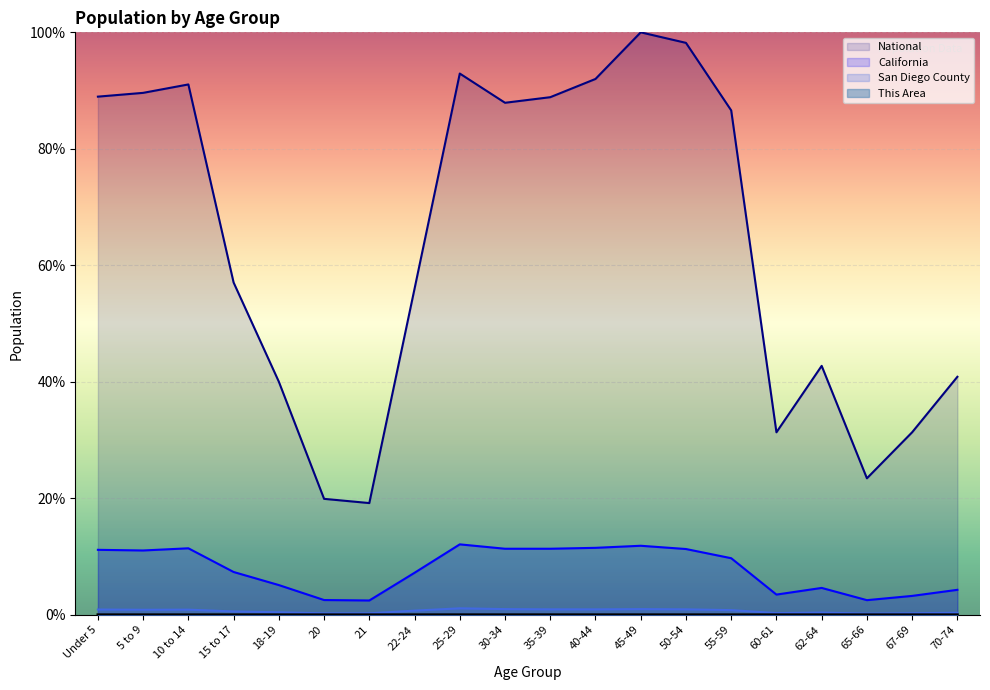

Which category has the lowest value in the National series?

21